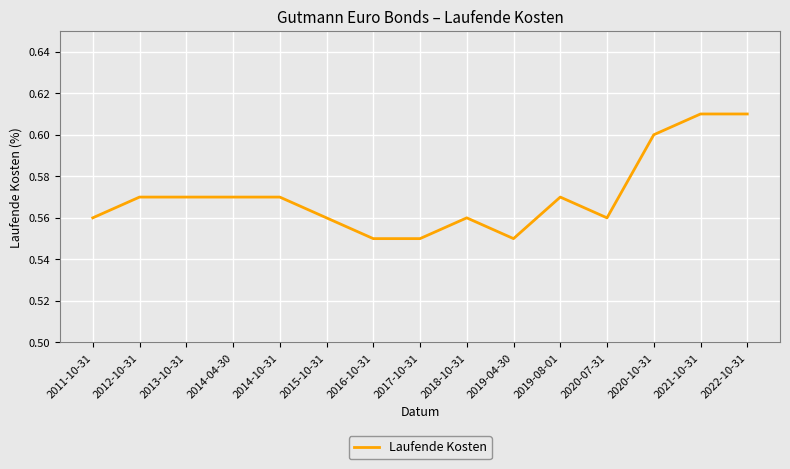

Between 2020-07-31 and 2014-04-30, which is larger?

2014-04-30